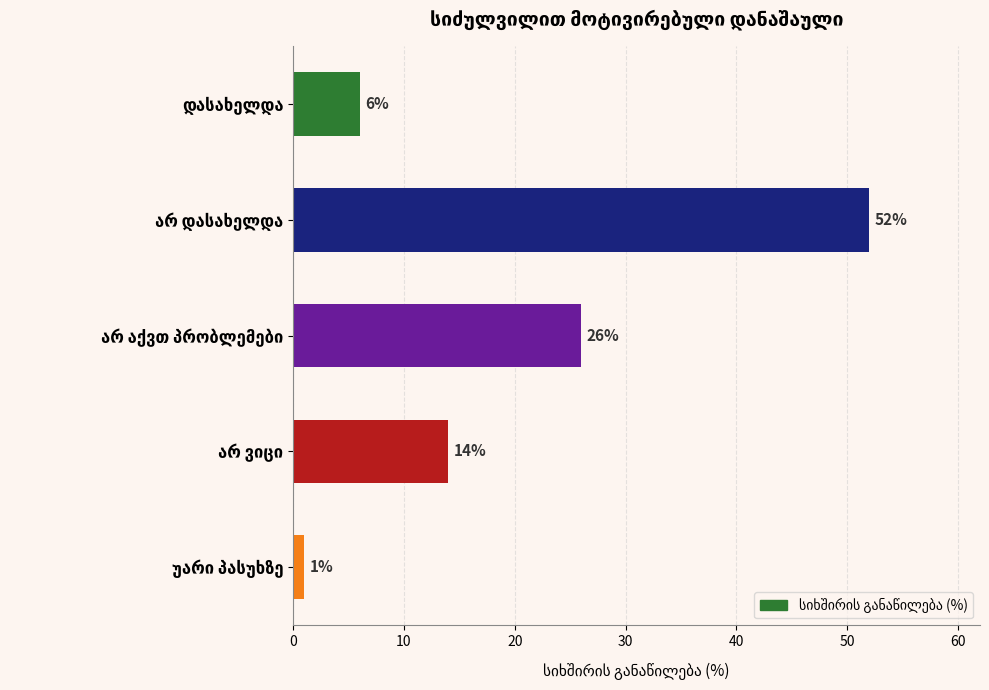

What is the sum of all values?

99